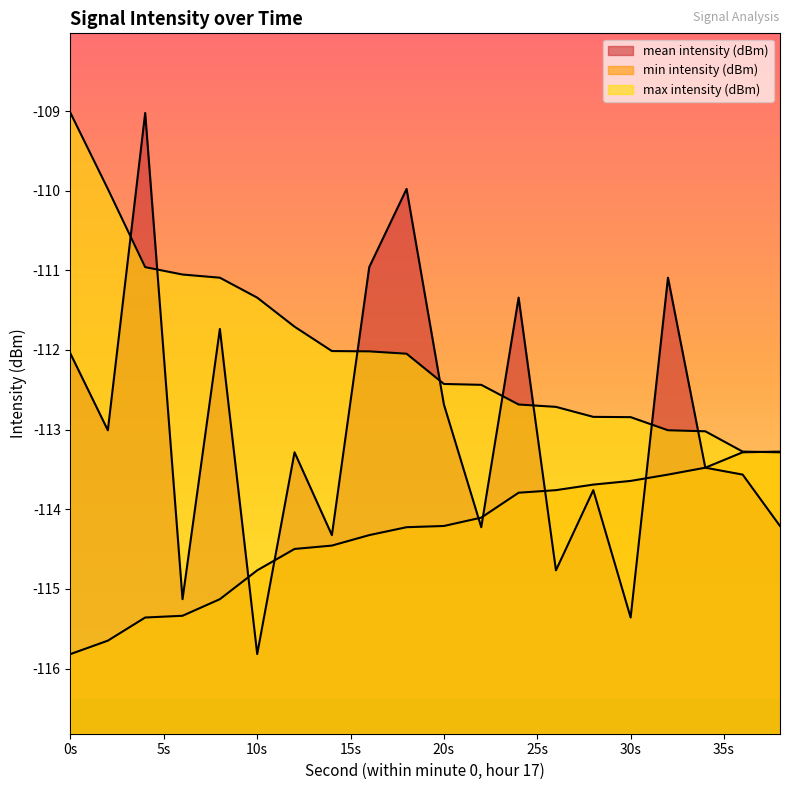

What is the difference between the highest and lowest values at 32?

2.5